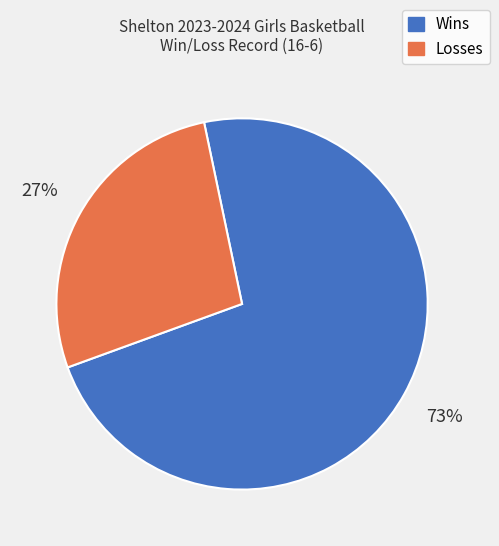

Do Wins and Losses together represent more than half of the pie?

Yes